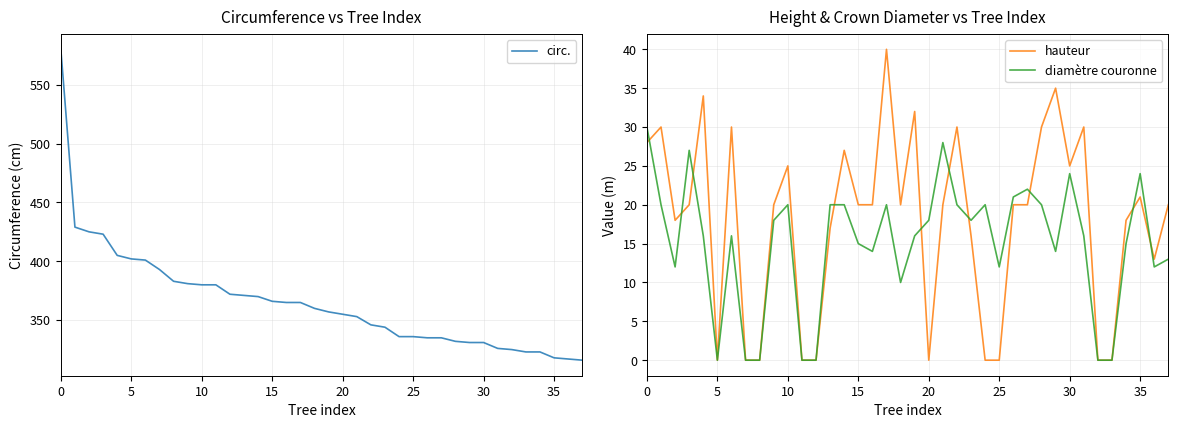

What is the label of the 11th point from the right?

27